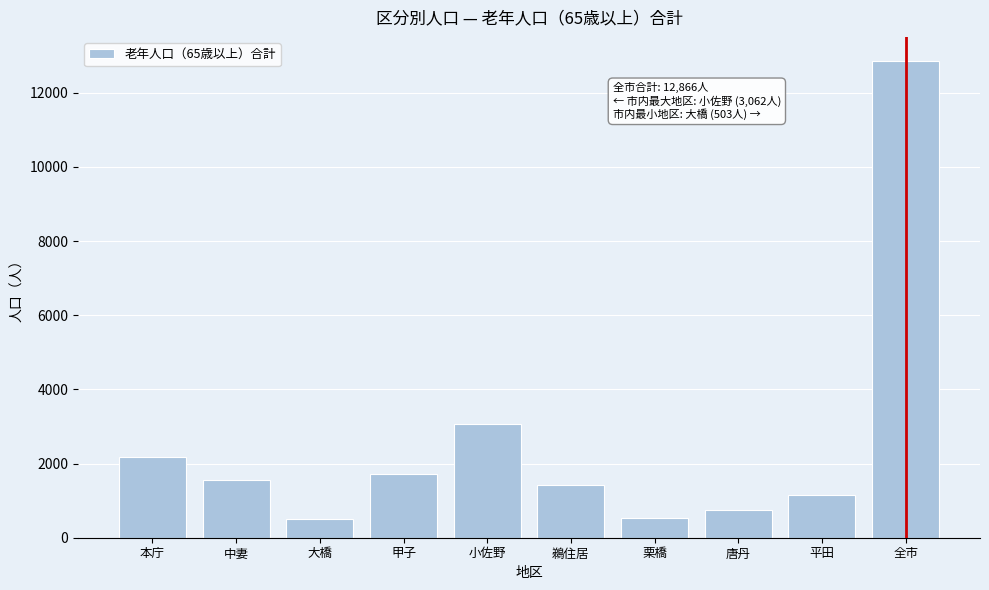

Where is the data nearest to the value 6684?

小佐野